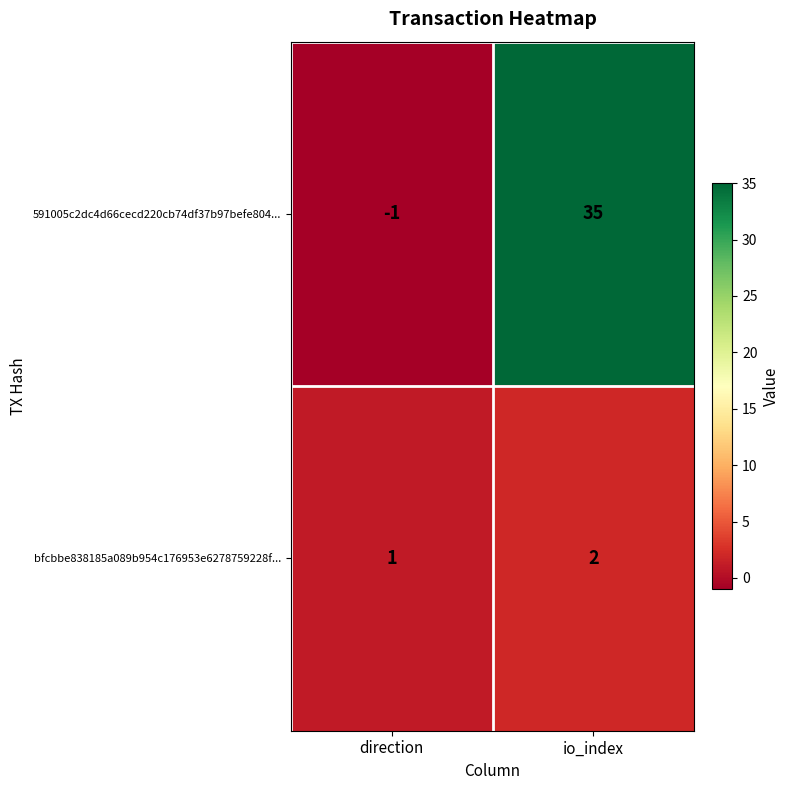

Reading right to left, transcribe all the data shown in this chart.

591005c2dc4d66cecd220cb74df37b97befe804...: 35	-1
bfcbbe838185a089b954c176953e6278759228f...: 2	1